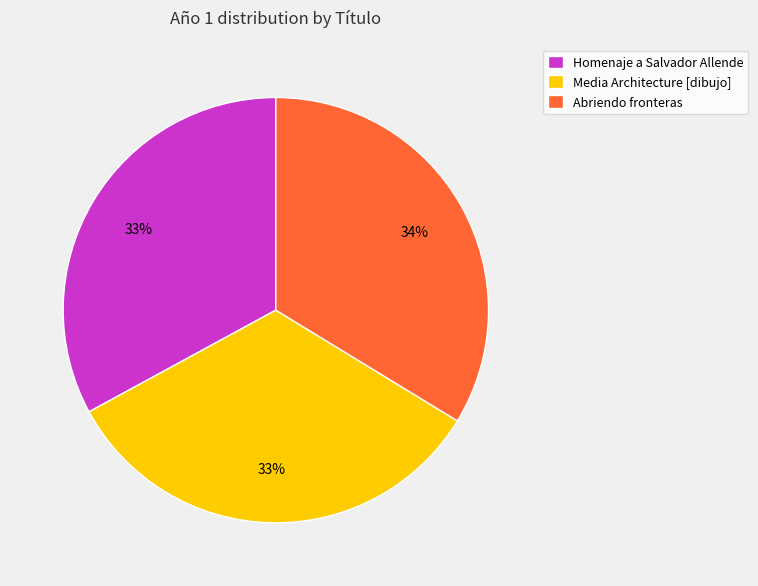

To the nearest percent, what is the difference between the largest and smallest slice percentages?

1%